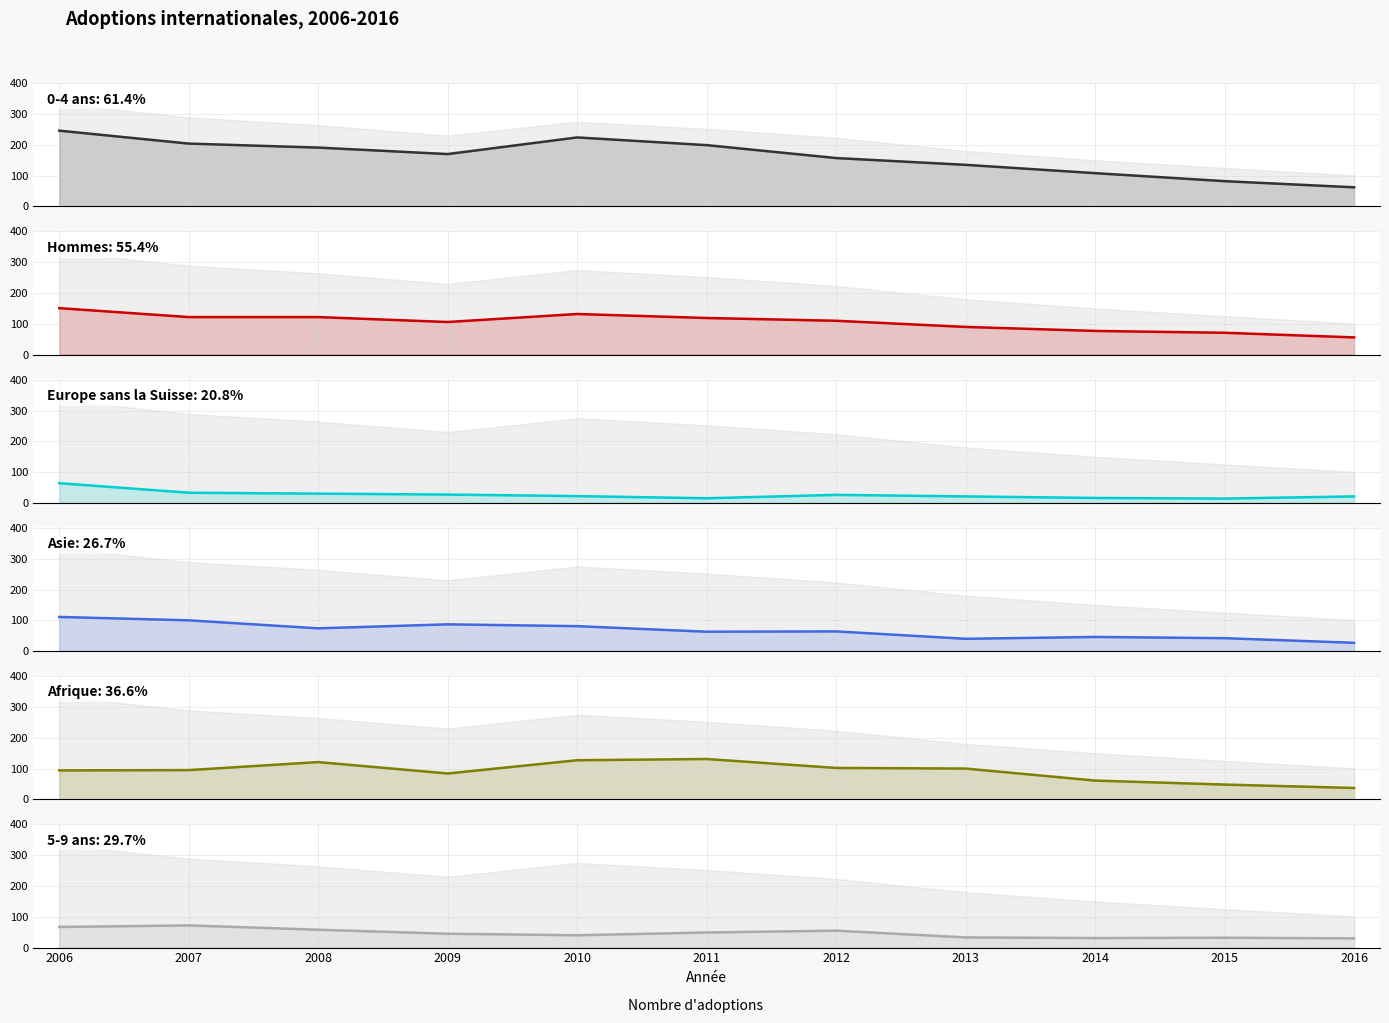

Read the Asie value at 2011.

63